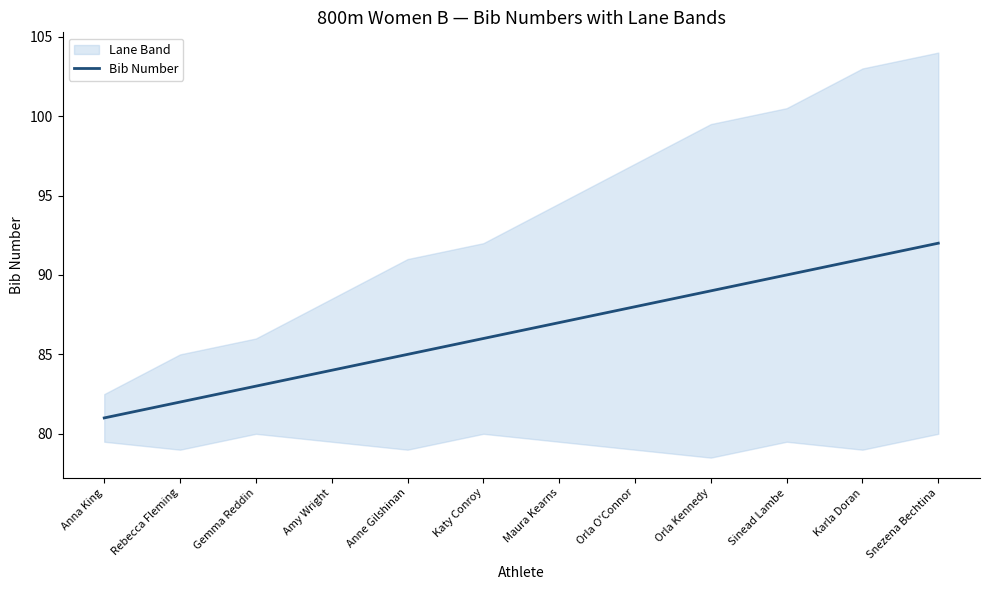

Is it true that the value at Gemma Reddin is 83?

True